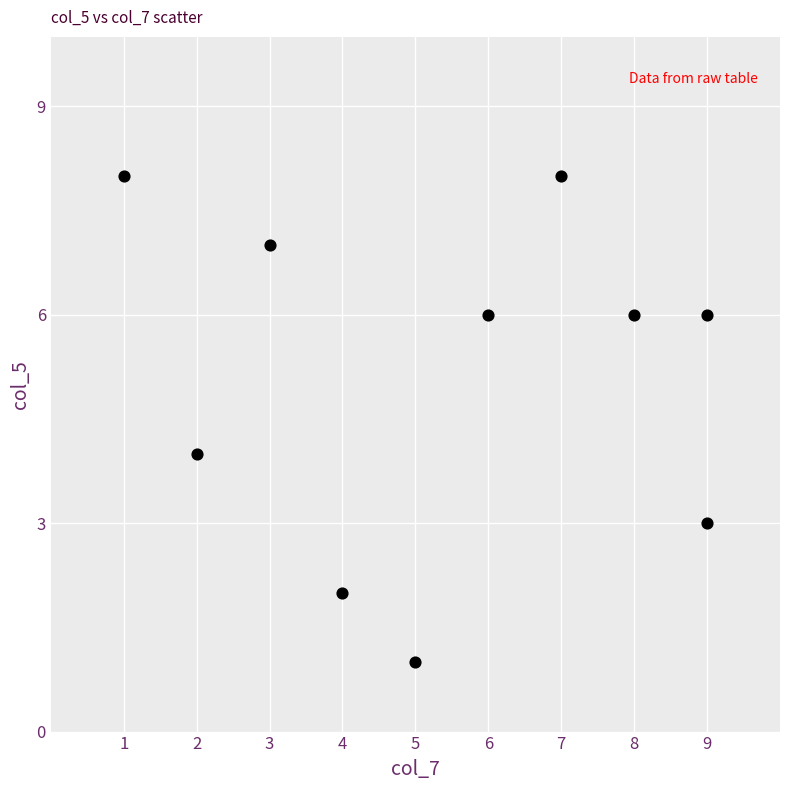

What is the average Y value?

5